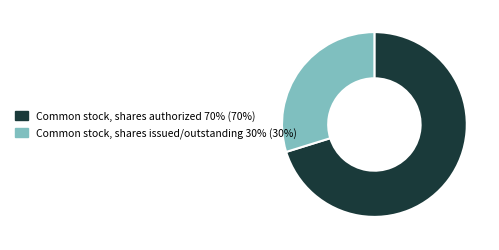

Is there a majority slice in this chart?

Yes